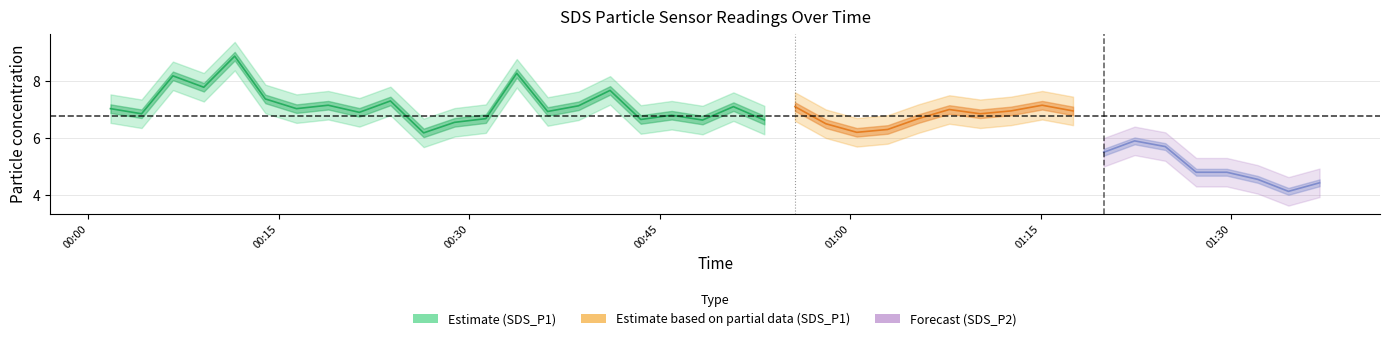

Where is the first local minimum for SDS_P1?

2022/11/28 00:04:11